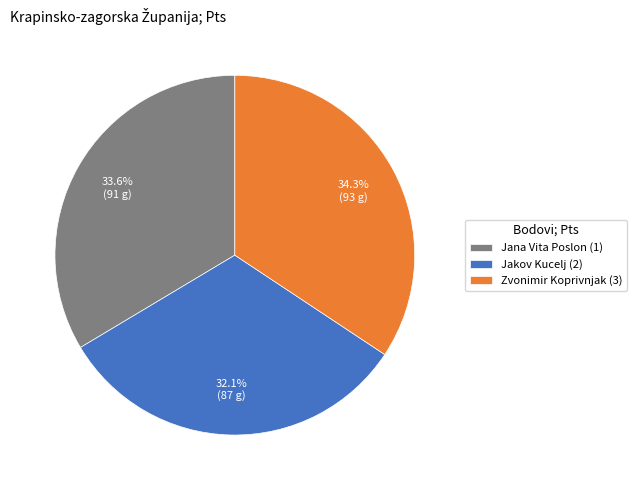

Which category has the smallest portion of the pie?

Jakov Kucelj (2)